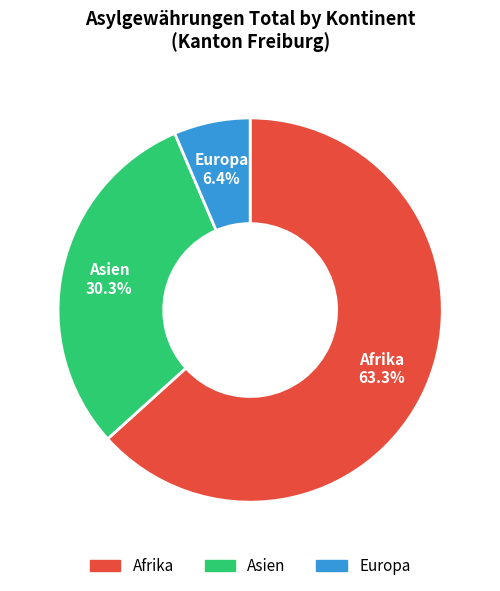

Is there any slice that represents more than half of the pie?

Yes